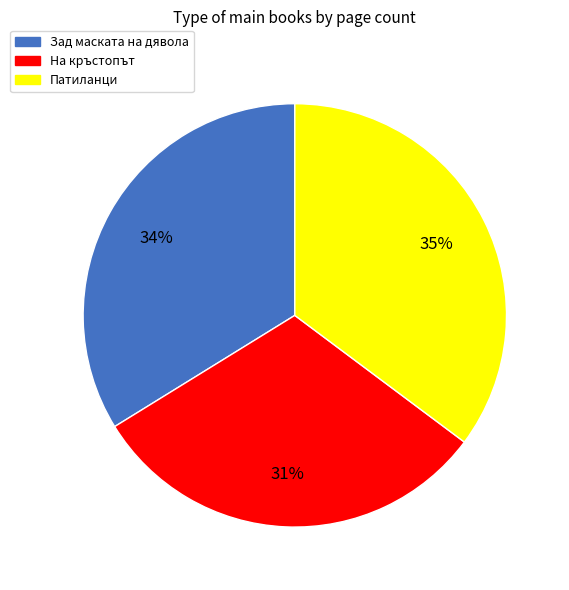

What percentage is the Зад маската на дявола slice, to the nearest percent?

34%